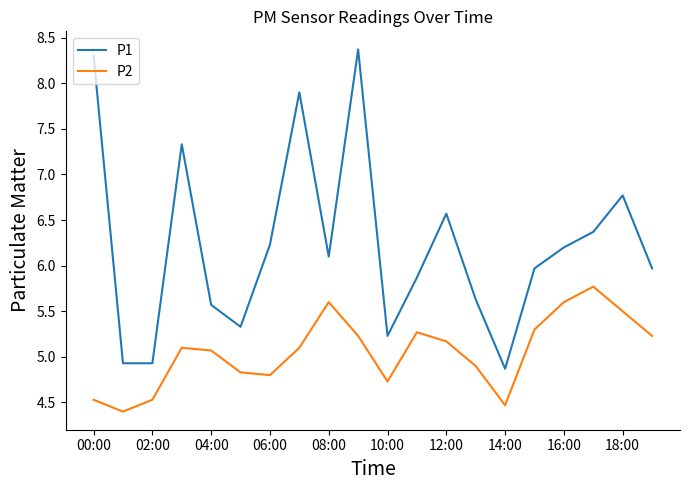

Reading right to left, transcribe all the data shown in this chart.

P1: 6.0	6.8	6.4	6.2	6.0	4.9	5.6	6.6	5.9	5.2	8.4	6.1	7.9	6.2	5.3	5.6	7.3	4.9	4.9	8.3
P2: 5.2	5.5	5.8	5.6	5.3	4.5	4.9	5.2	5.3	4.7	5.2	5.6	5.1	4.8	4.8	5.1	5.1	4.5	4.4	4.5